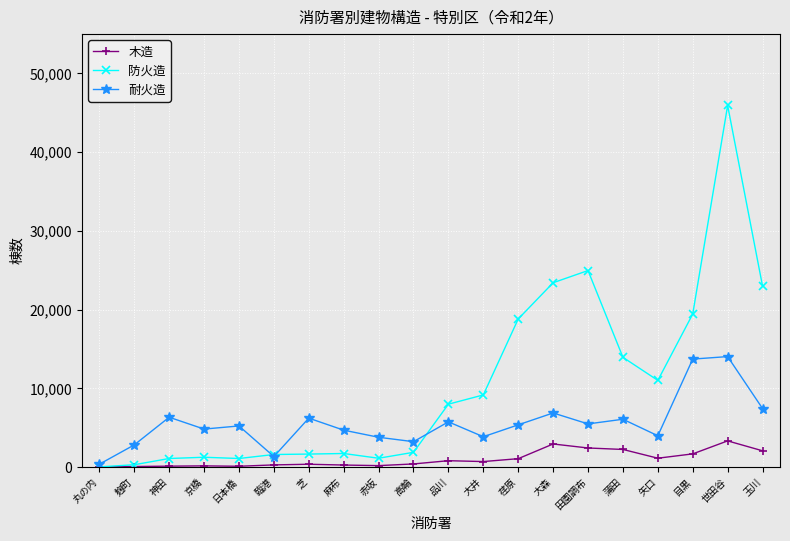

What is the label of the 15th point from the right?

臨港